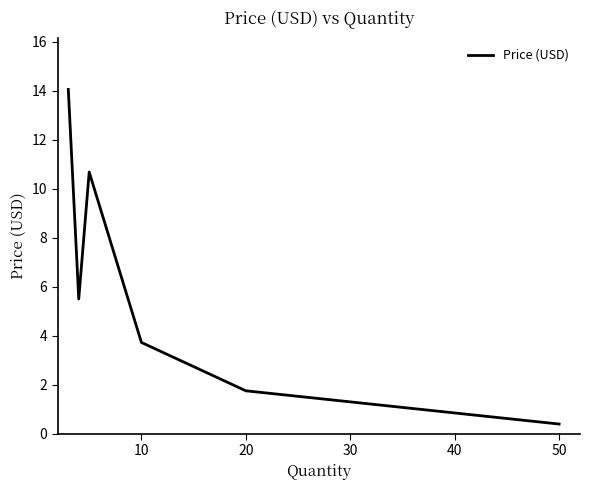

How many interior local valleys (lower than both neighbors) does the data have?

1